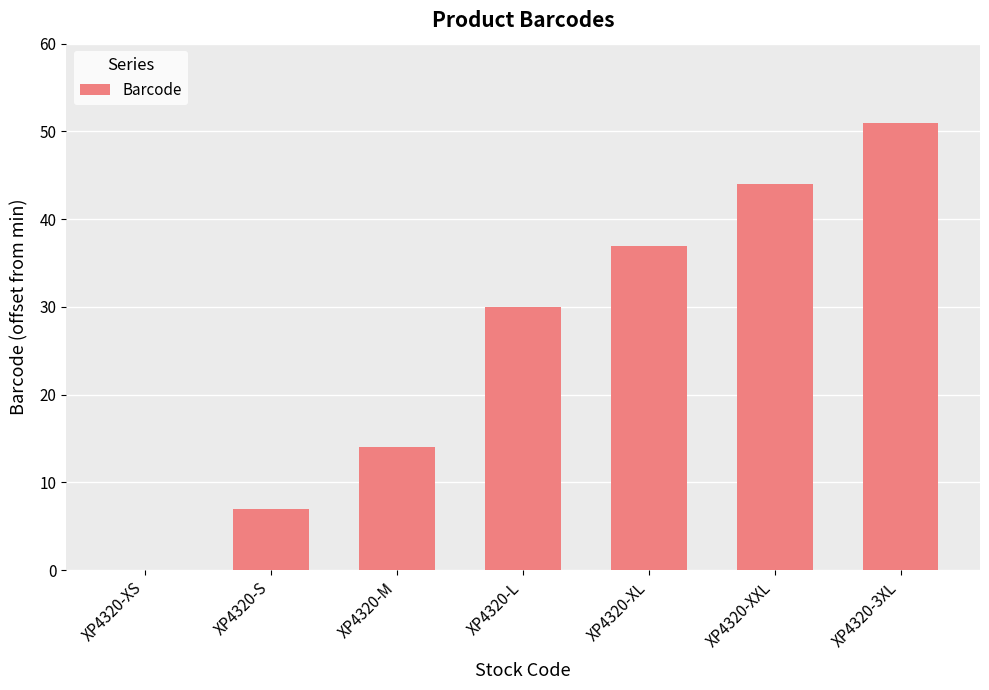

Which has a higher value, XP4320-S or XP4320-XL?

XP4320-XL